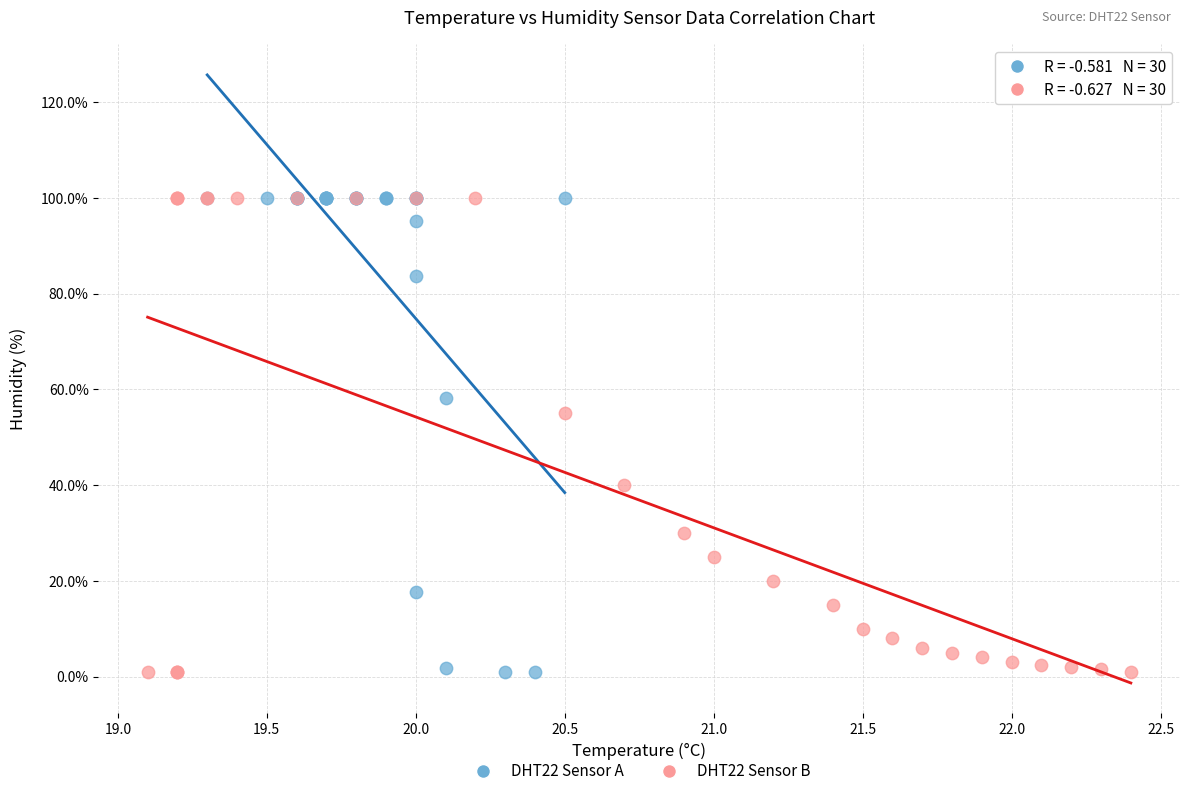

What are all the series names shown in the legend?

DHT22 Sensor A, DHT22 Sensor B